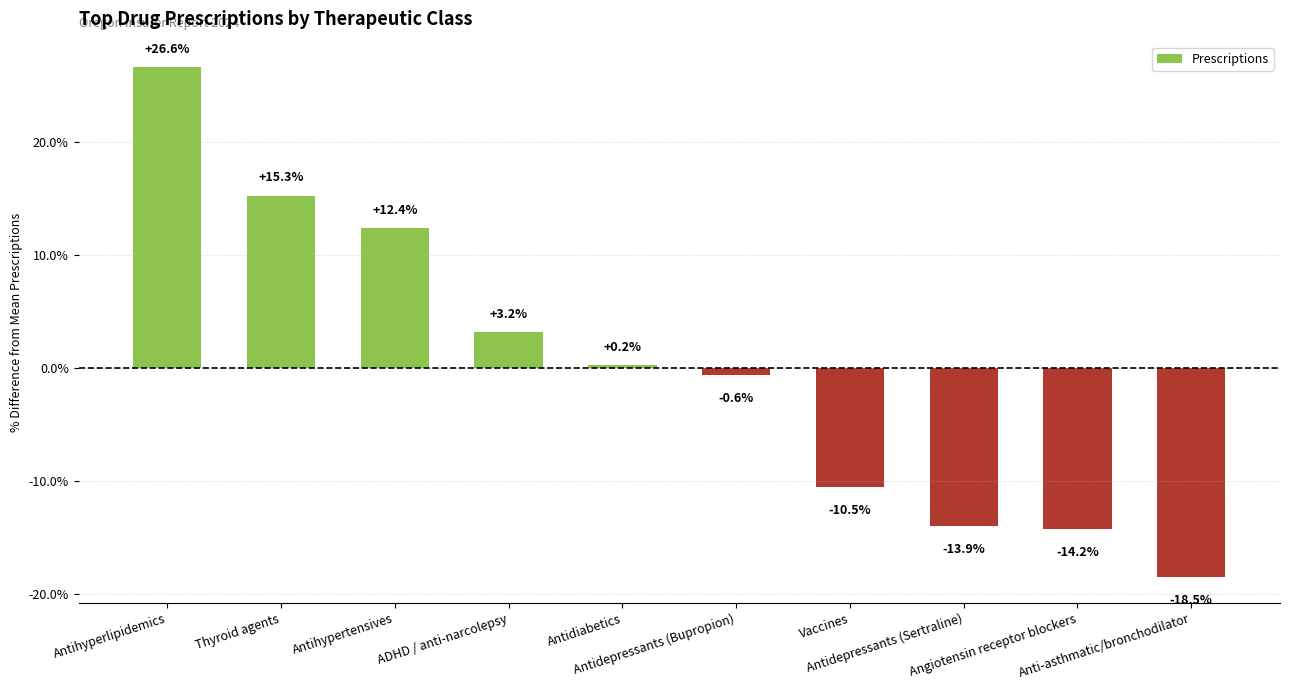

Rank the categories by value from highest to lowest.

Antihyperlipidemics, Thyroid agents, Antihypertensives, ADHD / anti-narcolepsy, Antidiabetics, Antidepressants (Bupropion), Vaccines, Antidepressants (Sertraline), Angiotensin receptor blockers, Anti-asthmatic/bronchodilator